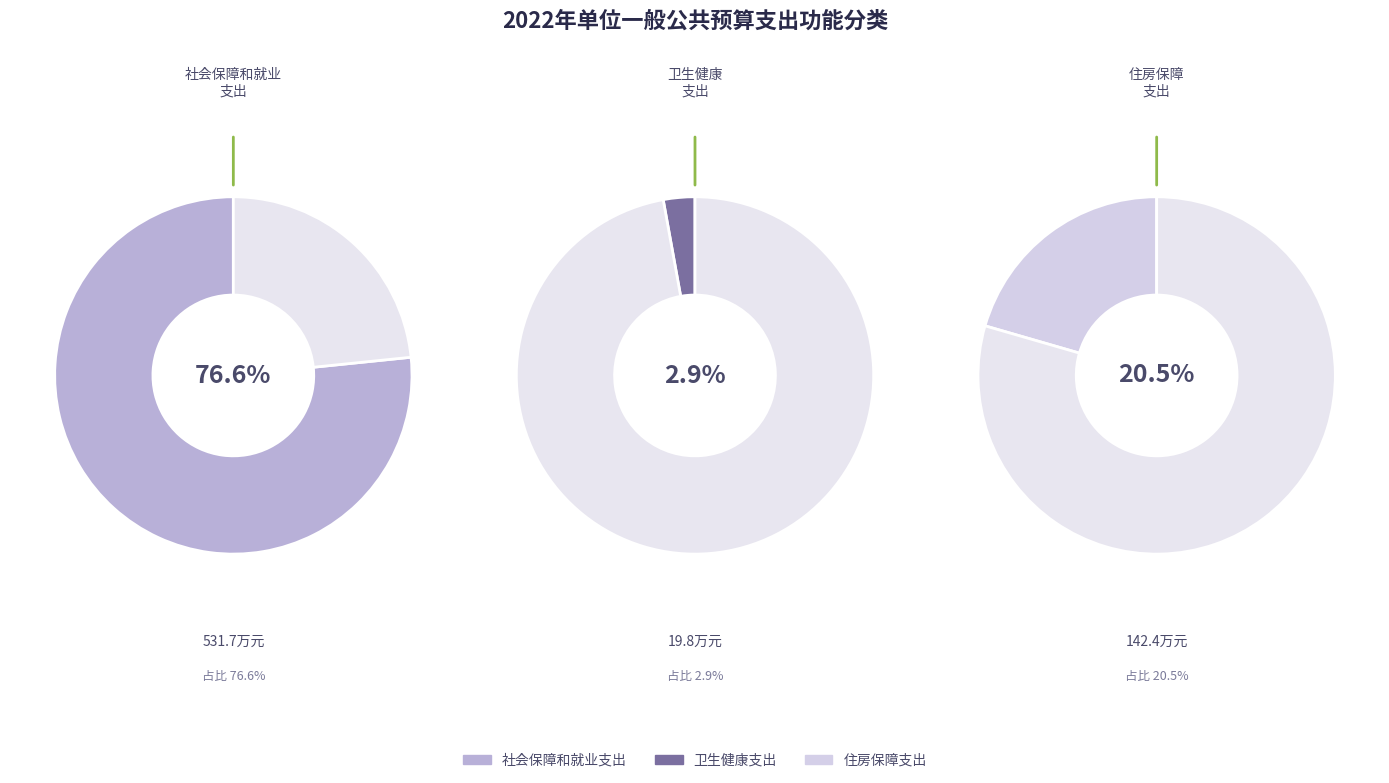

Does any single category account for the majority?

Yes